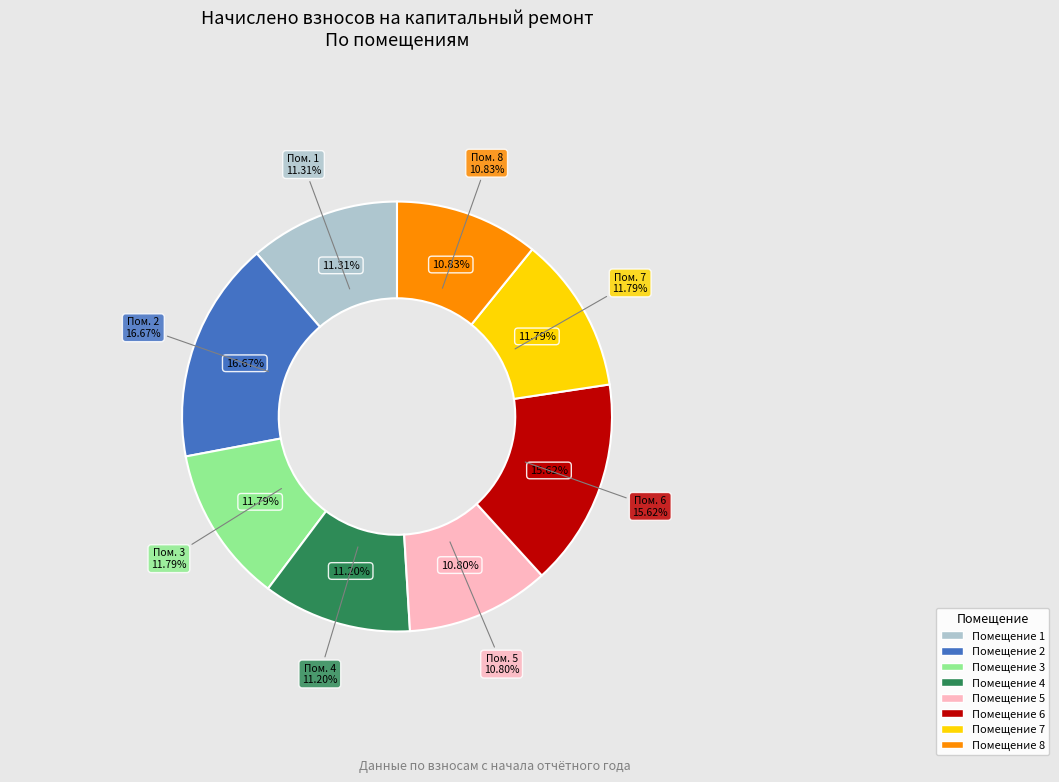

Rank the categories by value from lowest to highest.

5, 8, 4, 1, 3, 7, 6, 2